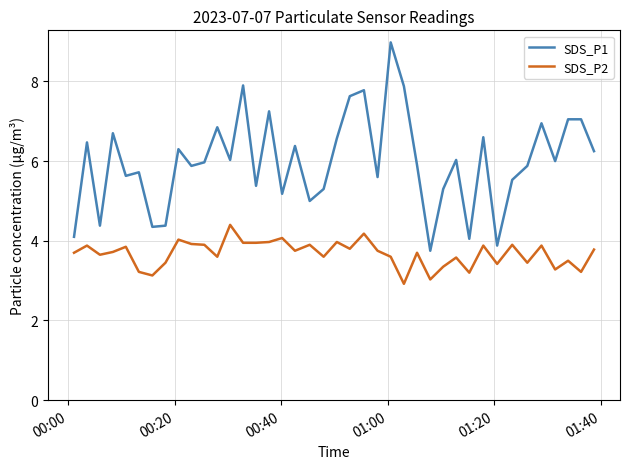

True or false: SDS_P2 and SDS_P1 cross at least once.

False